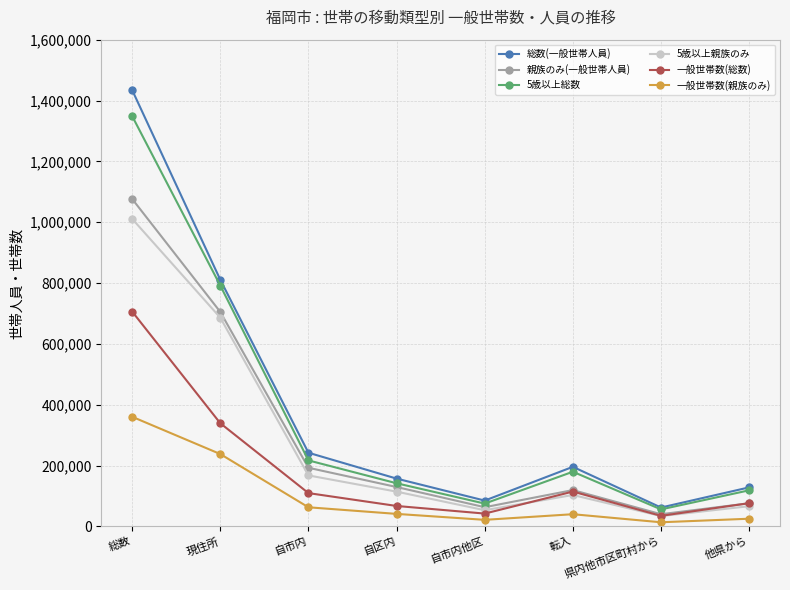

True or false: 親族のみ(一般世帯人員) has a value of 119510 at 転入.

True